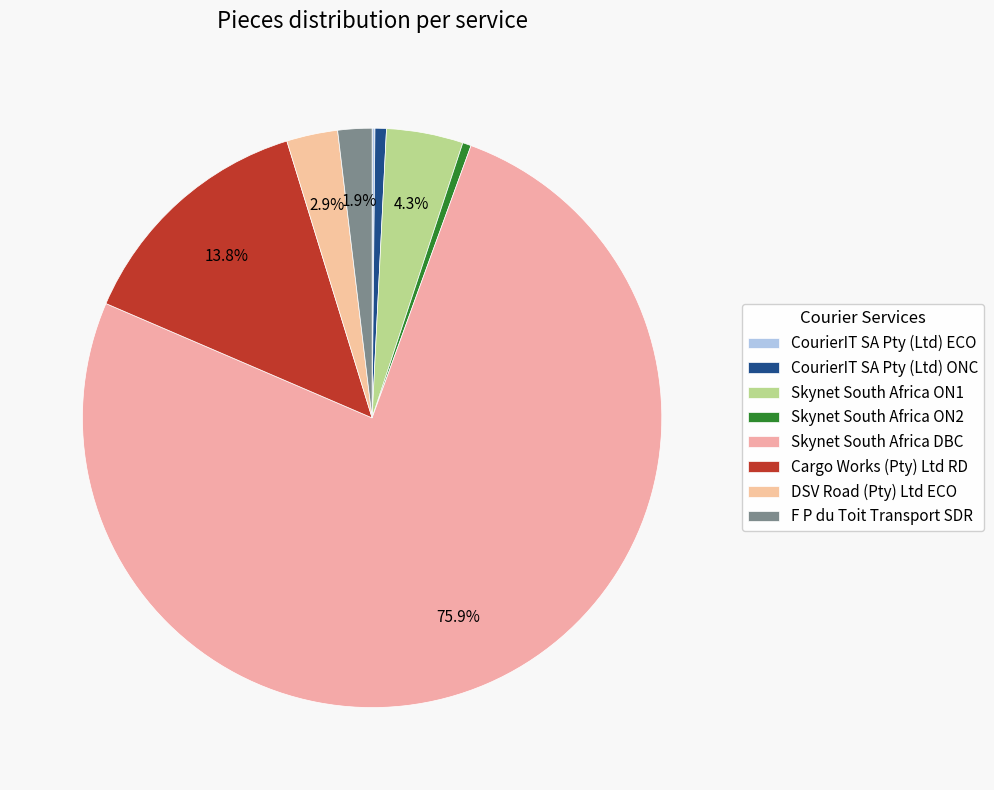

Between CourierIT SA Pty (Ltd) ECO and Skynet South Africa DBC, which is larger?

Skynet South Africa DBC